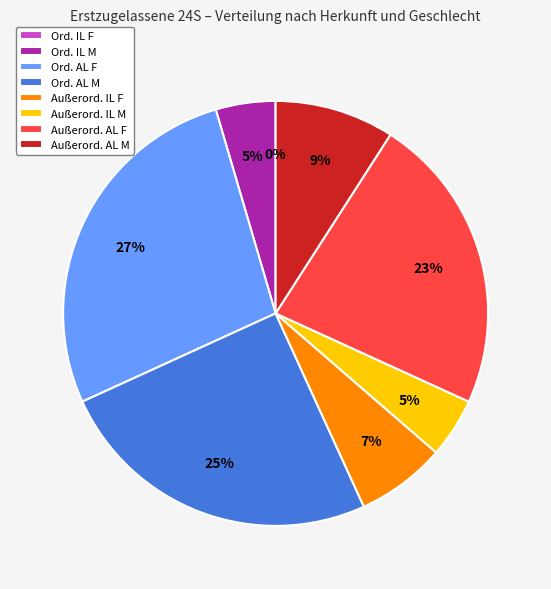

Rank the categories by value from lowest to highest.

Ordentlich Inland Frauen, Ordentlich Inland Männer, Außerordentlich Inland Männer, Außerordentlich Inland Frauen, Außerordentlich Ausland Männer, Außerordentlich Ausland Frauen, Ordentlich Ausland Männer, Ordentlich Ausland Frauen